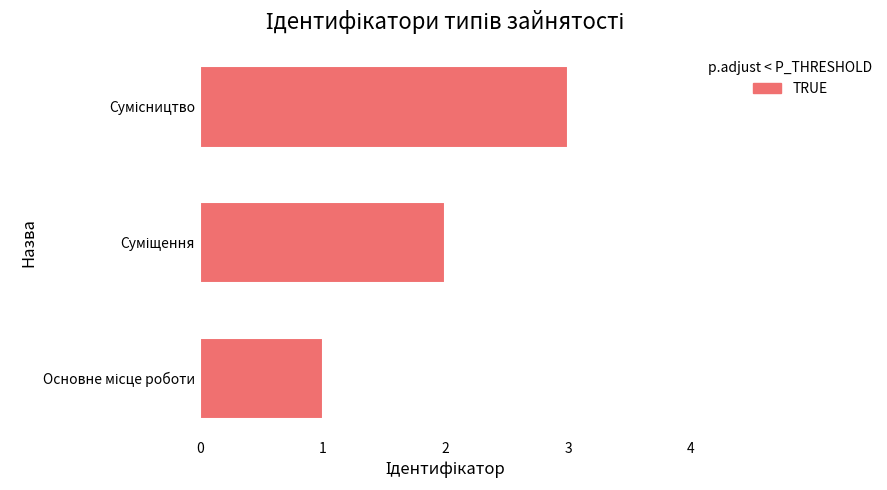

What is the maximum value shown in the chart?

3